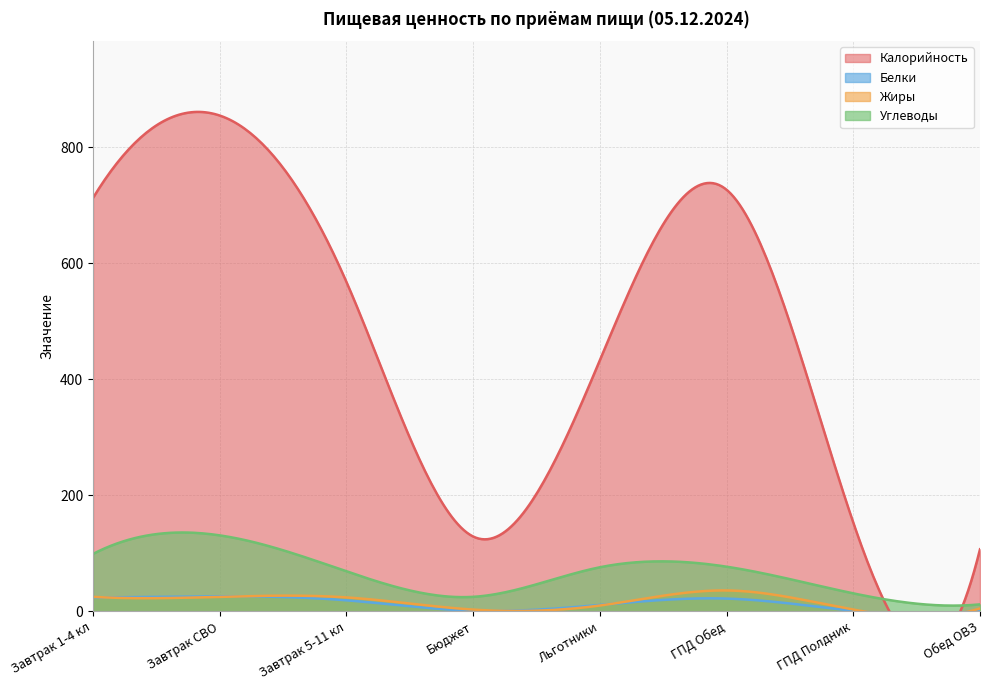

What is the maximum value for Белки?

26.0